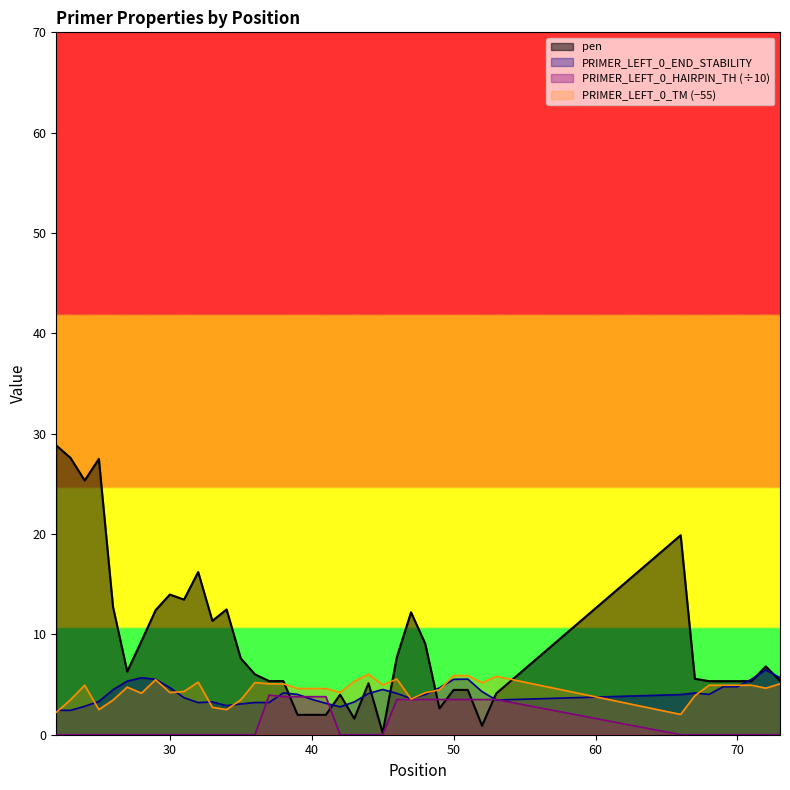

Rank the categories by PRIMER_LEFT_0_TM value from highest to lowest.

44, 50, 51, 53, 46, 29, 43, 32, 36, 52, 73, 37, 38, 45, 24, 68, 69, 70, 71, 27, 72, 39, 40, 41, 49, 31, 30, 42, 48, 28, 67, 47, 23, 35, 26, 33, 34, 25, 22, 66